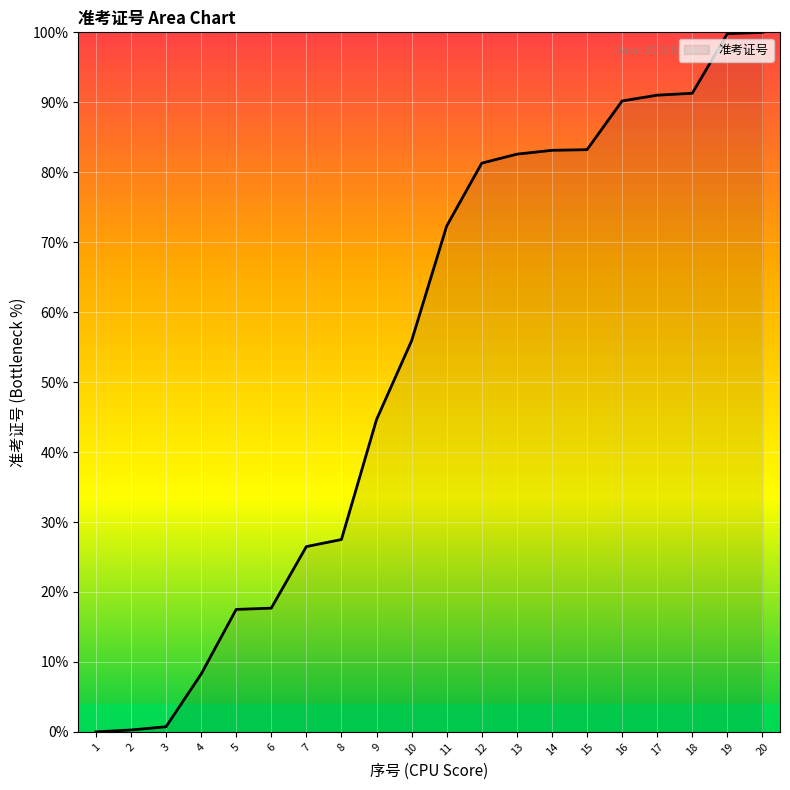

Which has a higher value, 19 or 1?

19